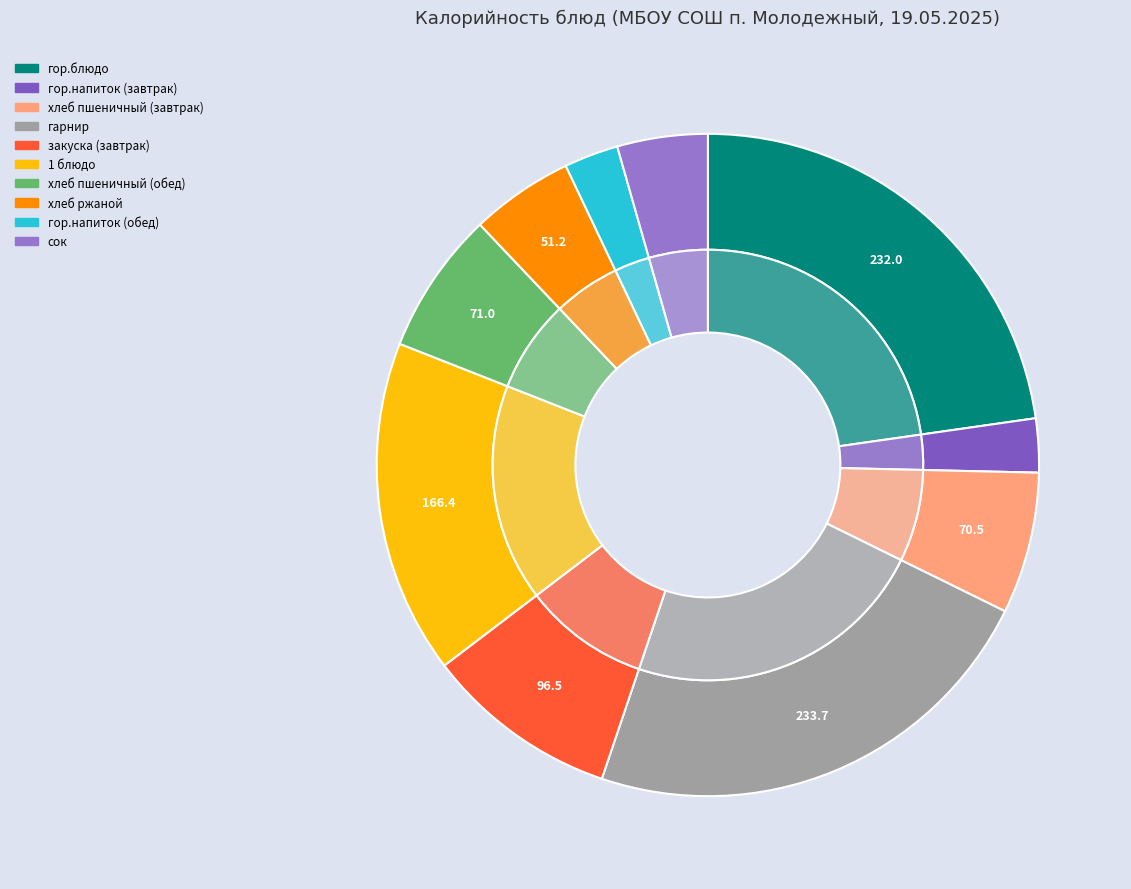

How much of the chart is everything except хлеб ржаной?

95.0%